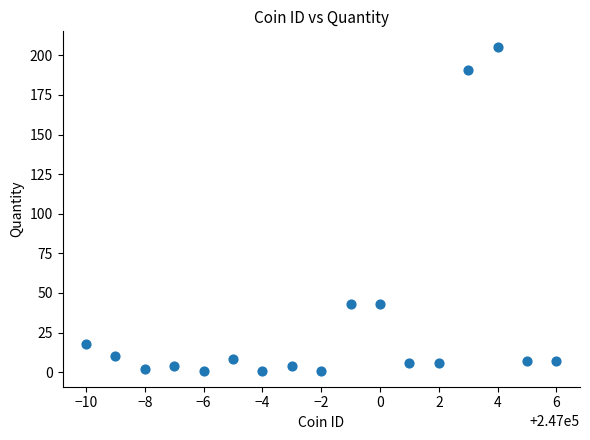

What is the range of X values (max minus min)?

16